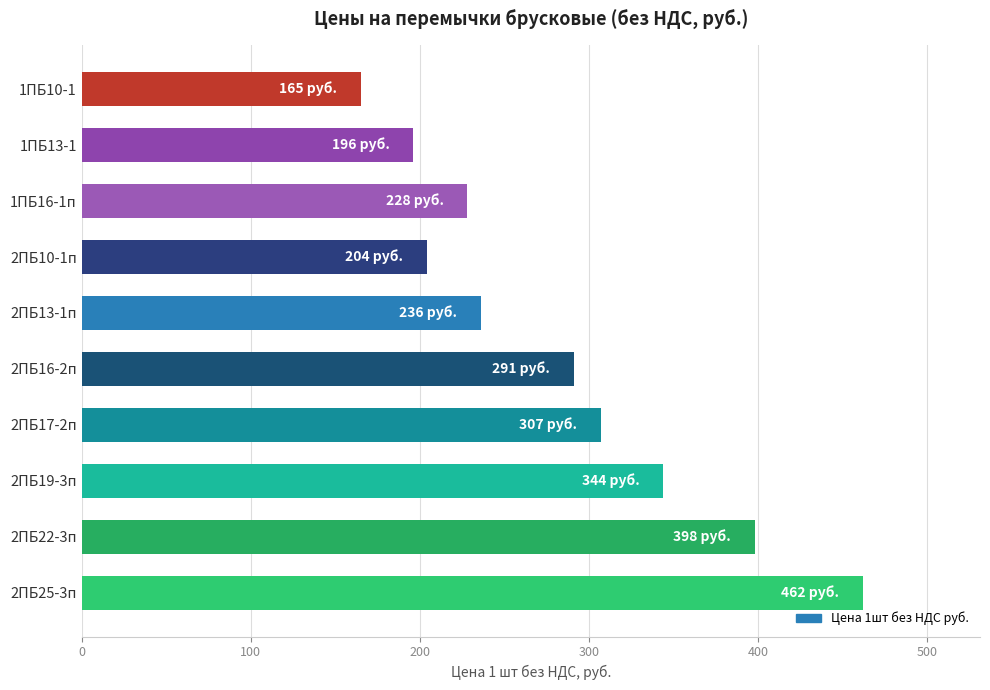

Reading bottom to top, what are all the values shown in this chart?

2ПБ25-3п=462	2ПБ22-3п=398	2ПБ19-3п=344	2ПБ17-2п=307	2ПБ16-2п=291	2ПБ13-1п=236	2ПБ10-1п=204	1ПБ16-1п=228	1ПБ13-1=196	1ПБ10-1=165